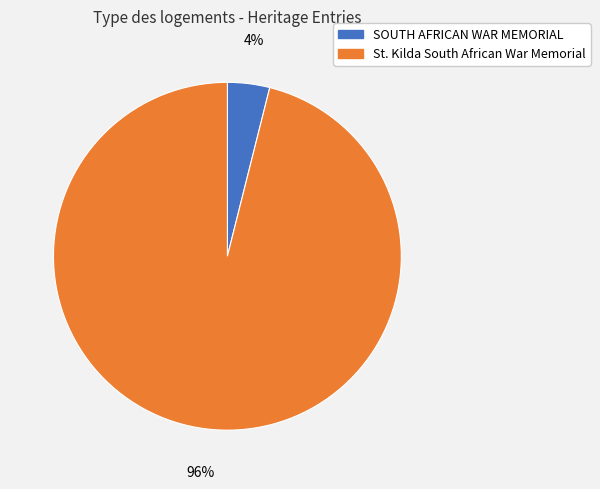

Between SOUTH AFRICAN WAR MEMORIAL and St. Kilda South African War Memorial, which is larger?

St. Kilda South African War Memorial